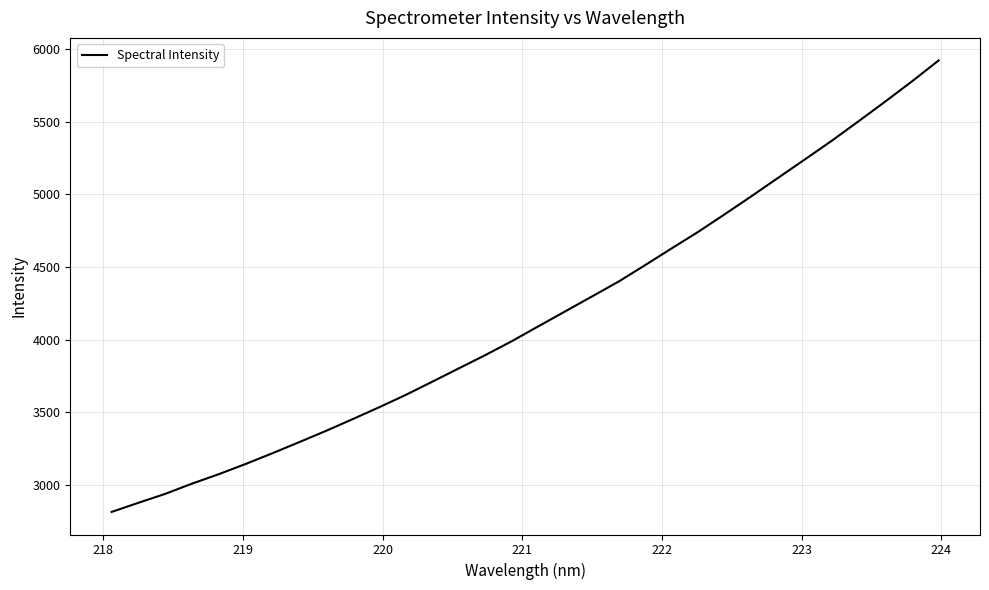

Count the number of categories in the chart.

32